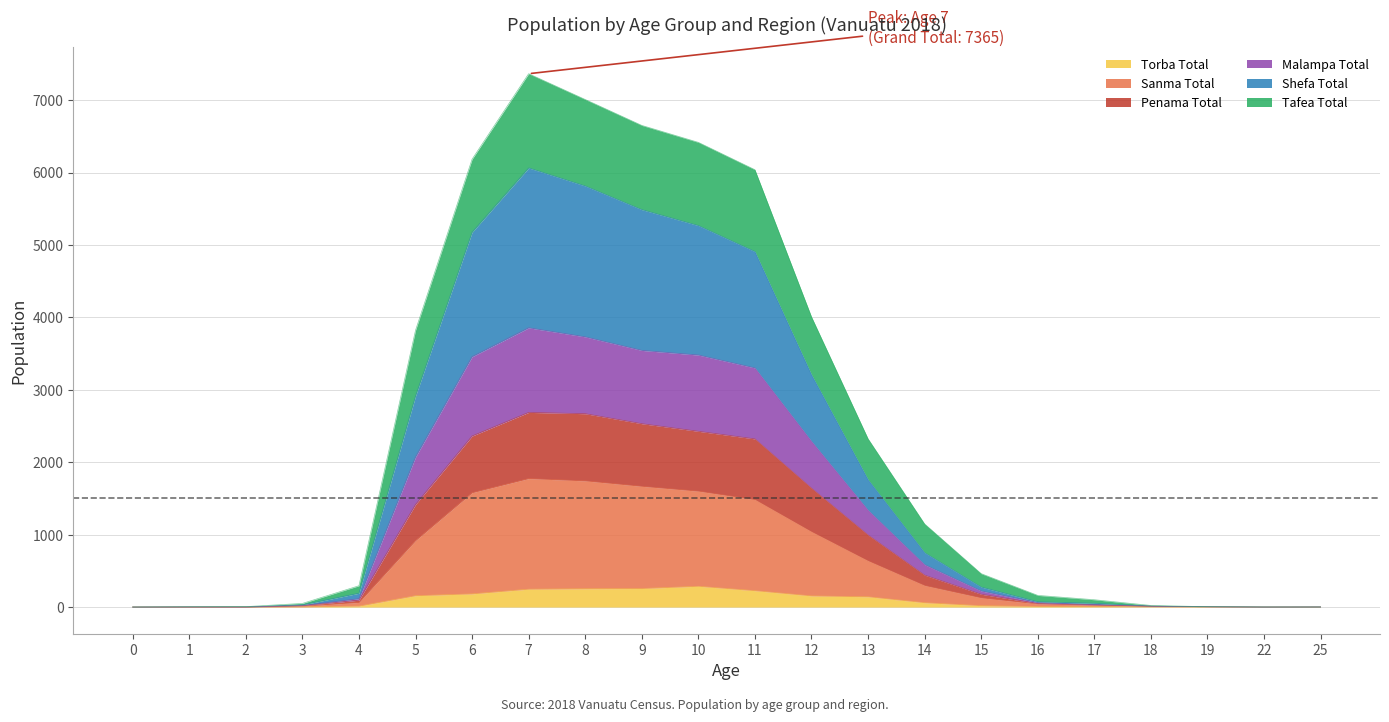

What is the value of the Shefa Total point at the 5th from the left?

191